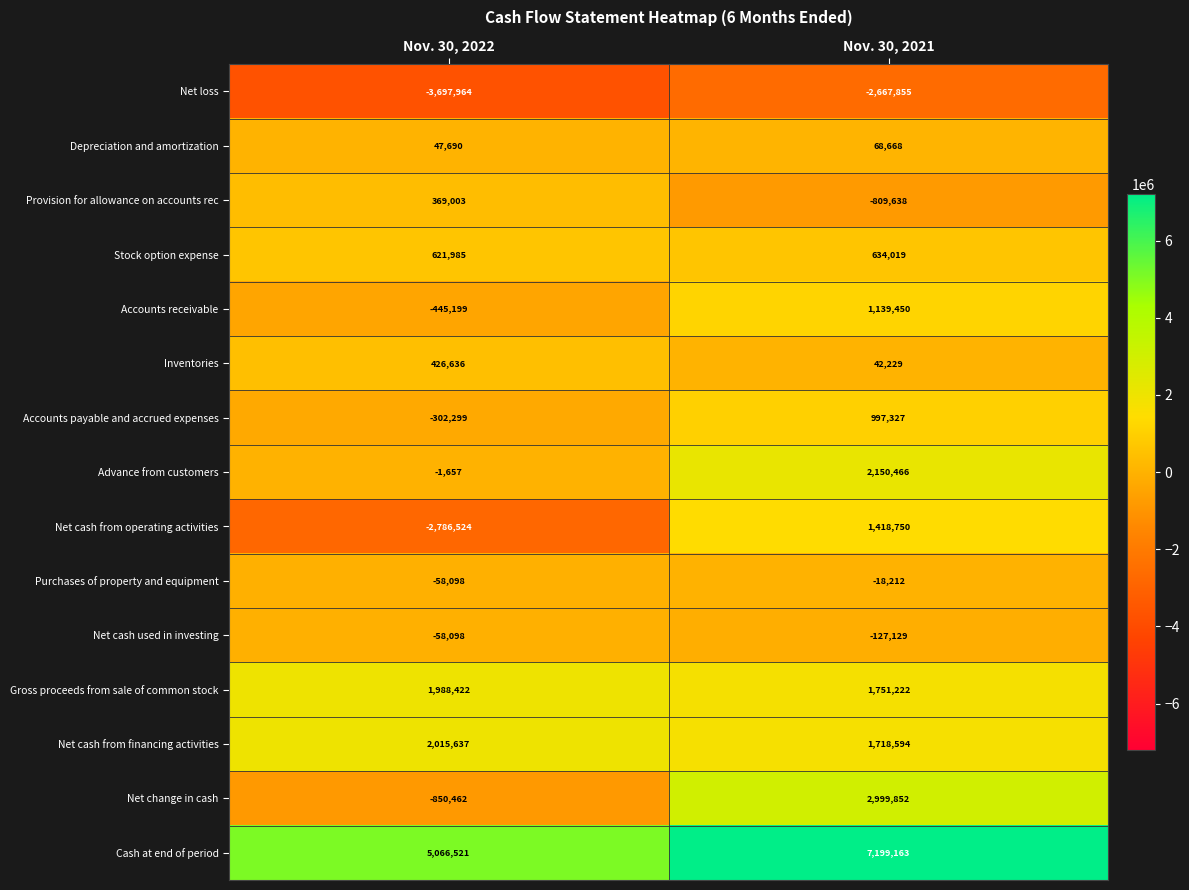

Which series has the widest spread of values?

Net cash from operating activities